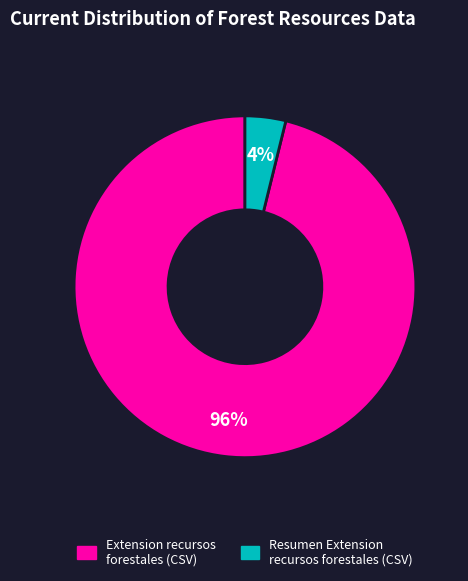

How many slices are in this pie chart?

2